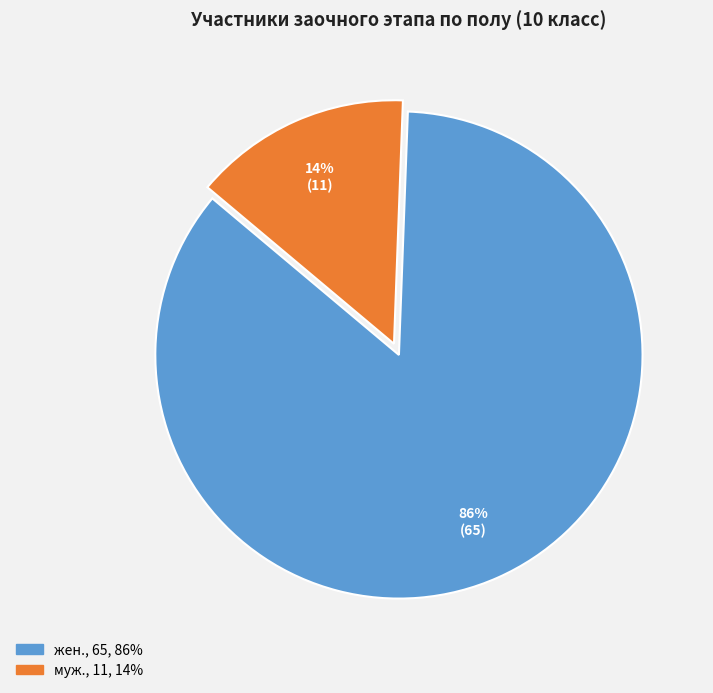

Is the sum of жен. and муж. greater than half?

Yes